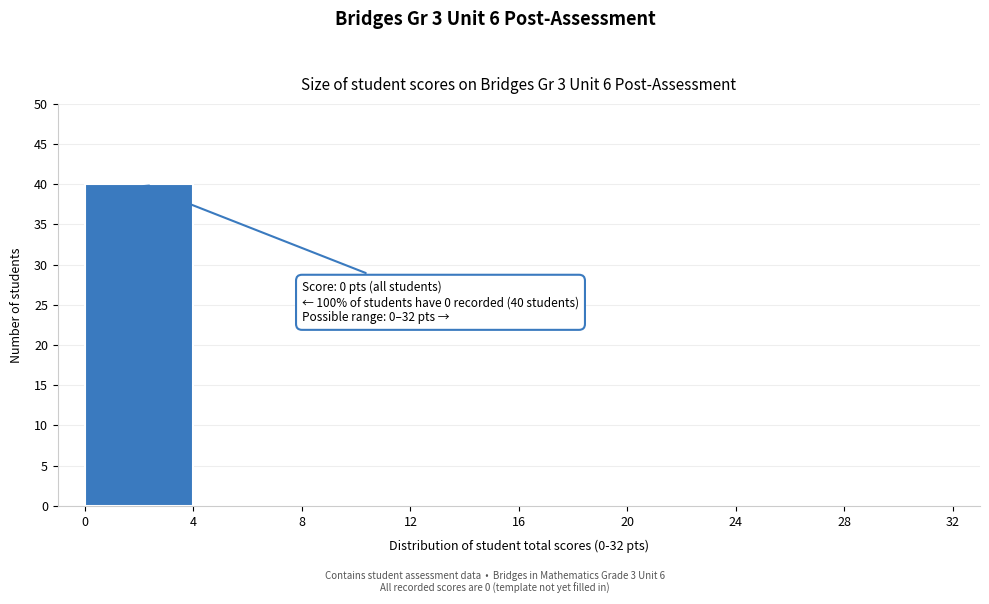

Over which range of the x-axis is the bar tallest?

0 to 4